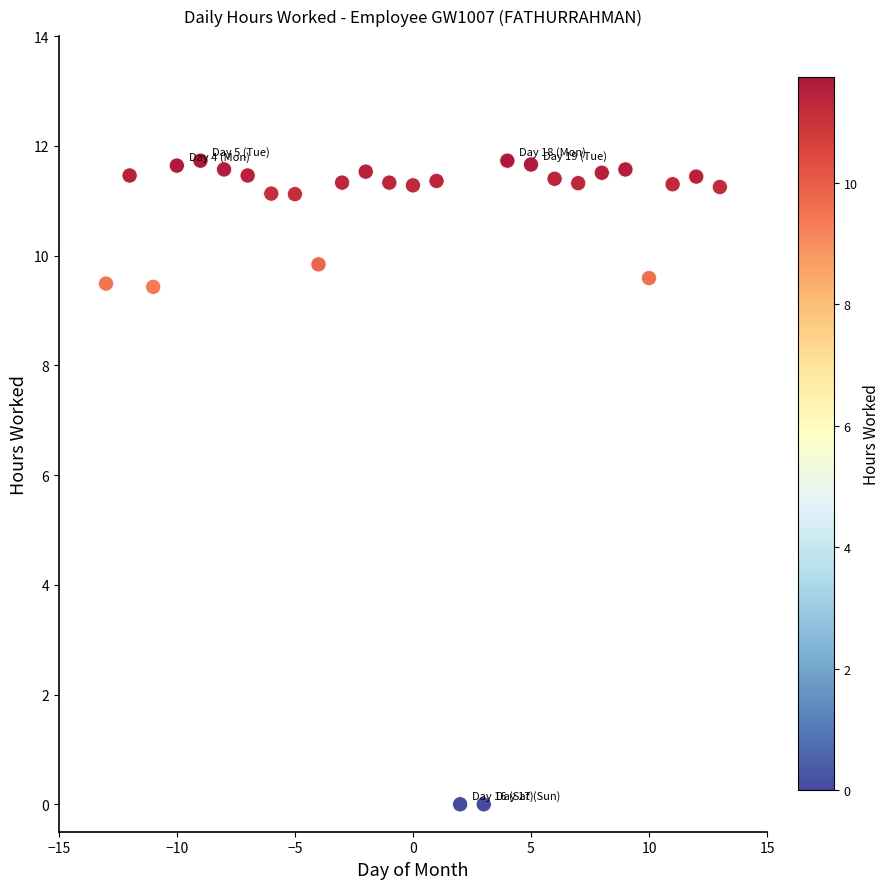

What is the range of X values (max minus min)?

26.0